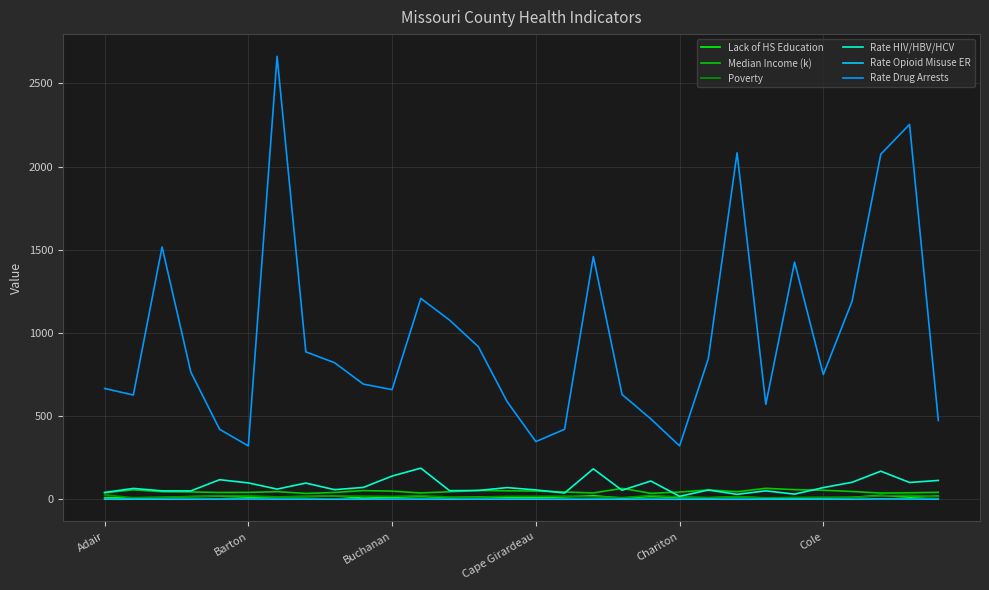

Which series has the largest range (max minus min)?

Rate Drug Arrests